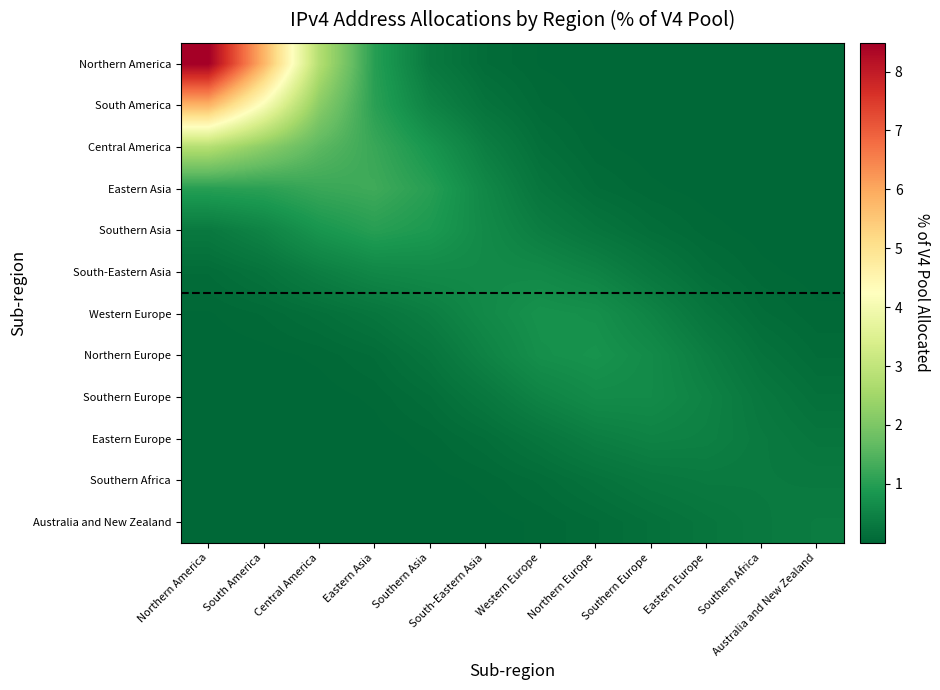

At which category is the sum across all series the highest?

Northern America